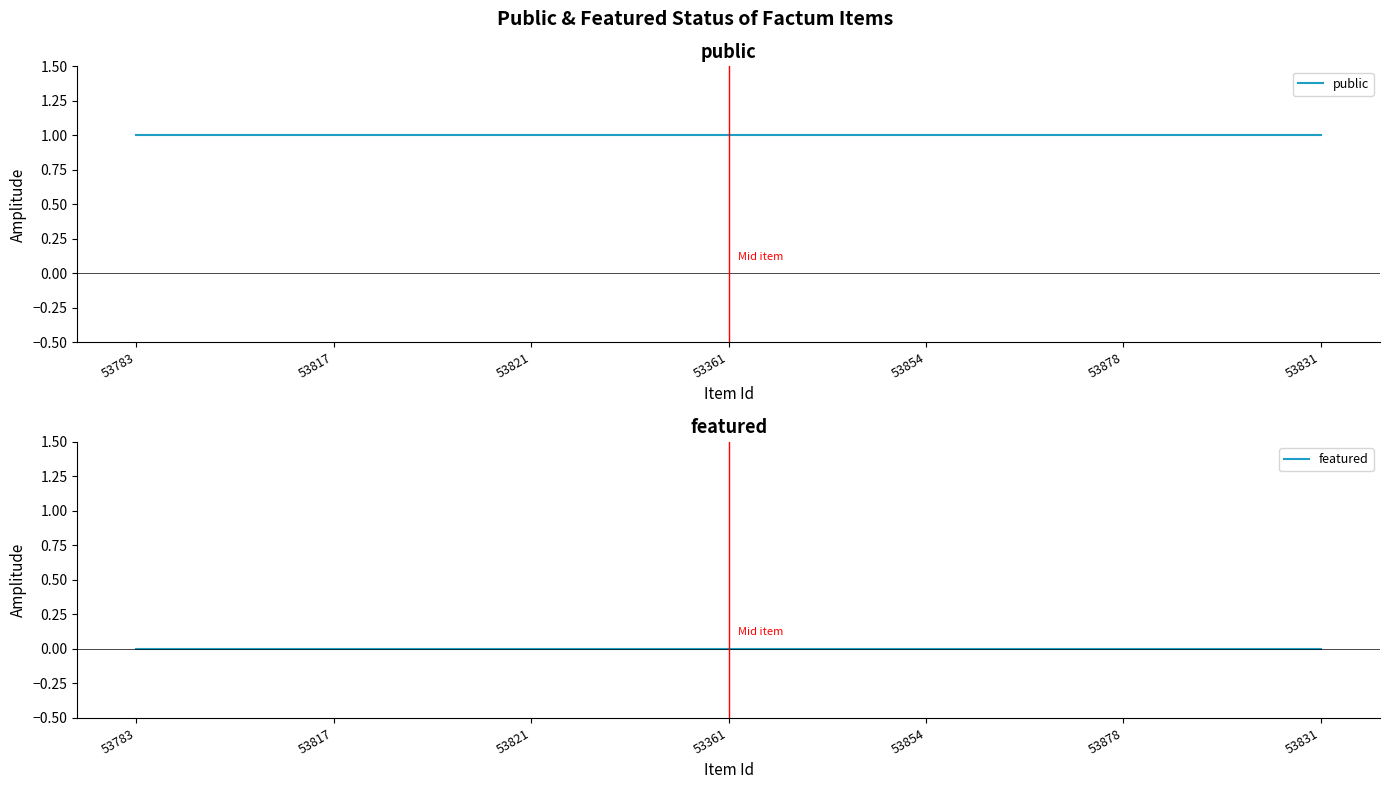

Count the number of data series in this chart.

2